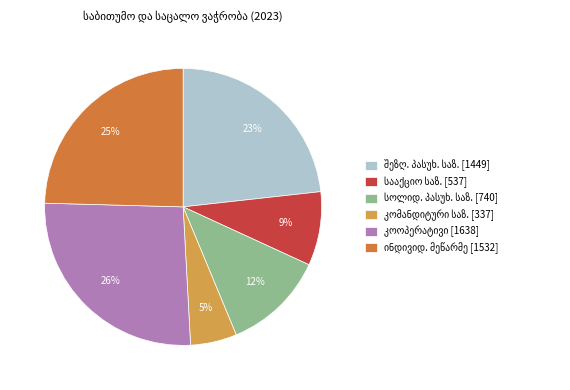

To the nearest percent, what is the average slice percentage?

17%